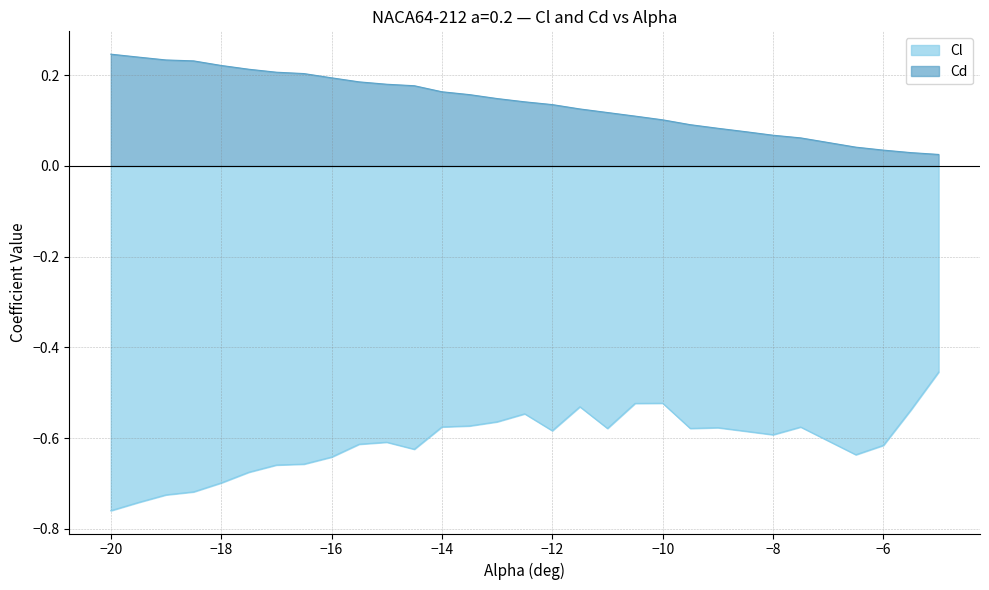

What is the highest value of the Cl series?

-0.5